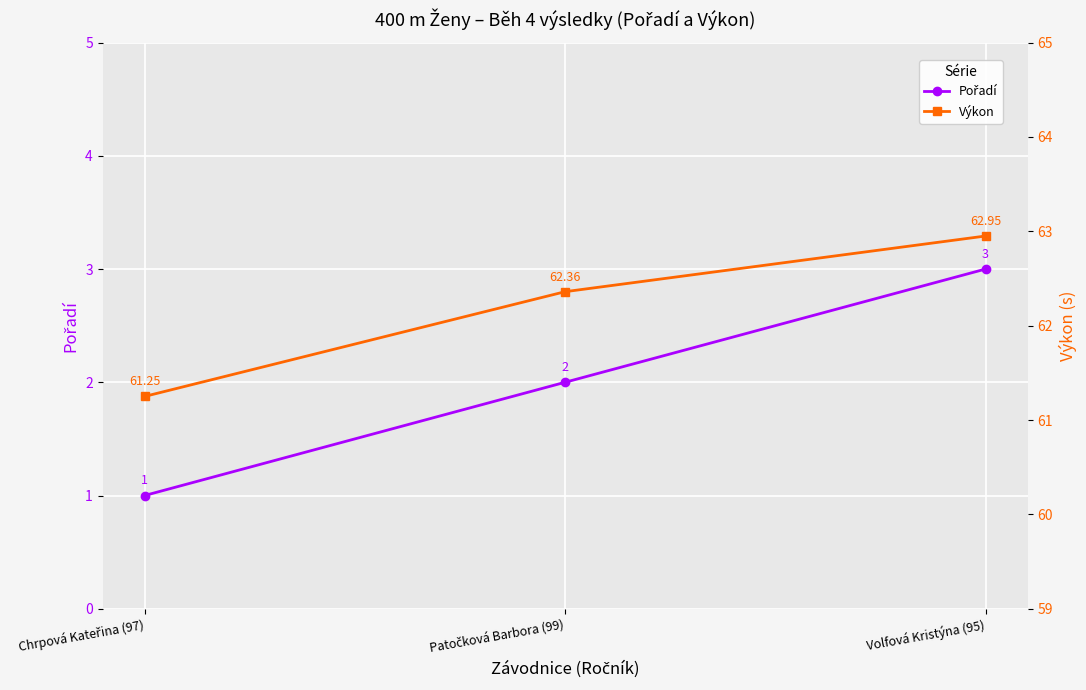

Rank the categories by Výkon value from lowest to highest.

Chrpová Kateřina (97), Patočková Barbora (99), Volfová Kristýna (95)